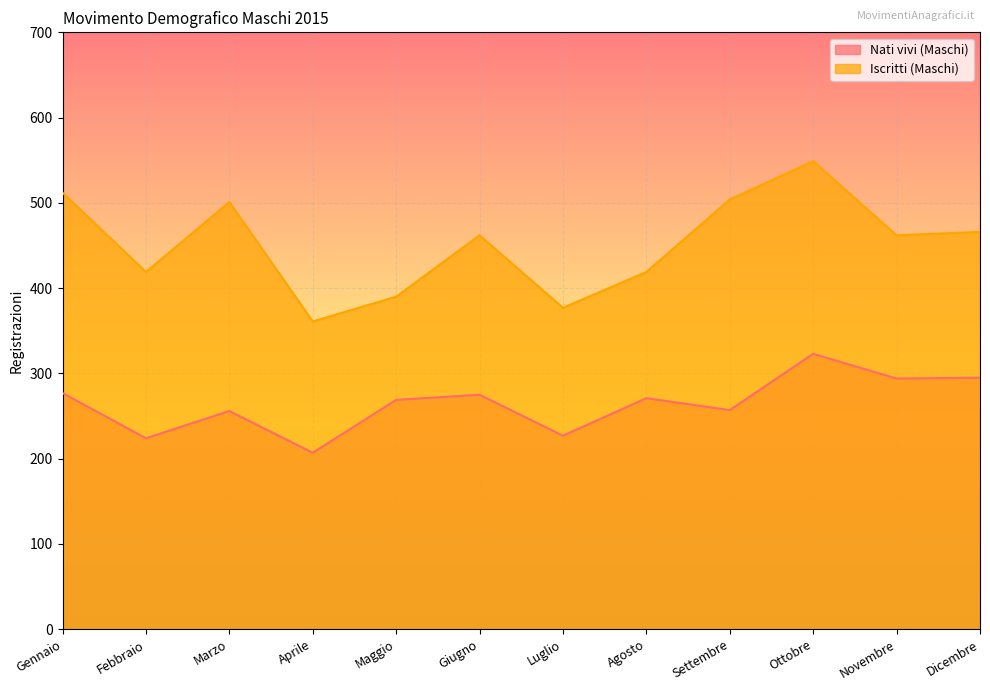

What is the sum of the Nati vivi (Maschi) values at Giugno and Dicembre?

570